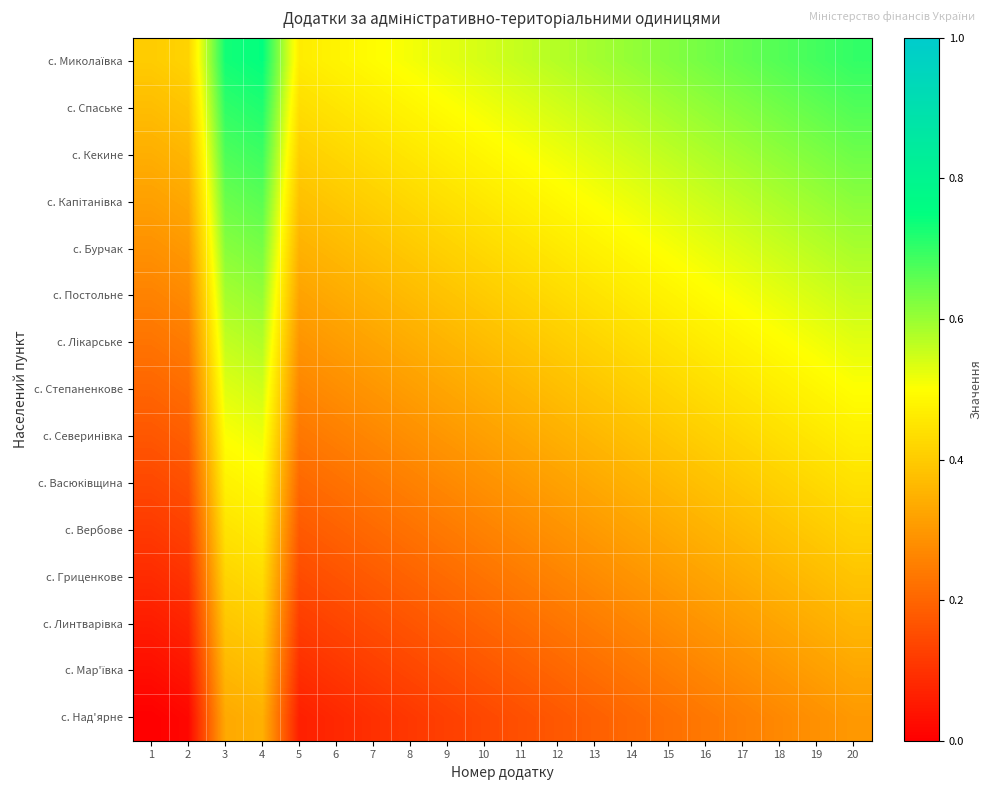

Between 6 and 13, which is larger?

13